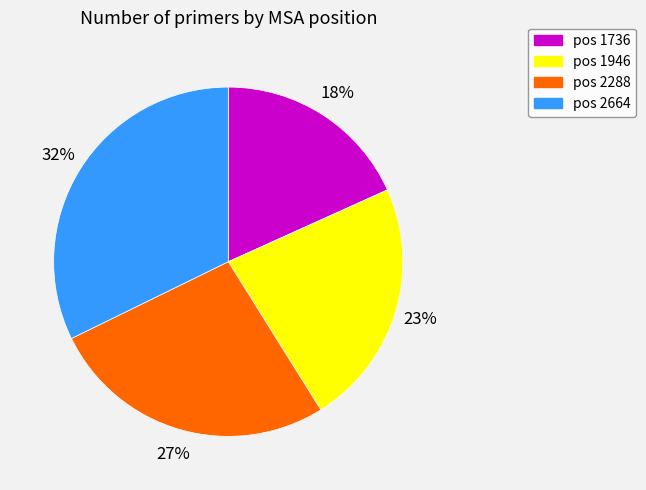

What is the smallest slice in the pie chart?

pos 1736